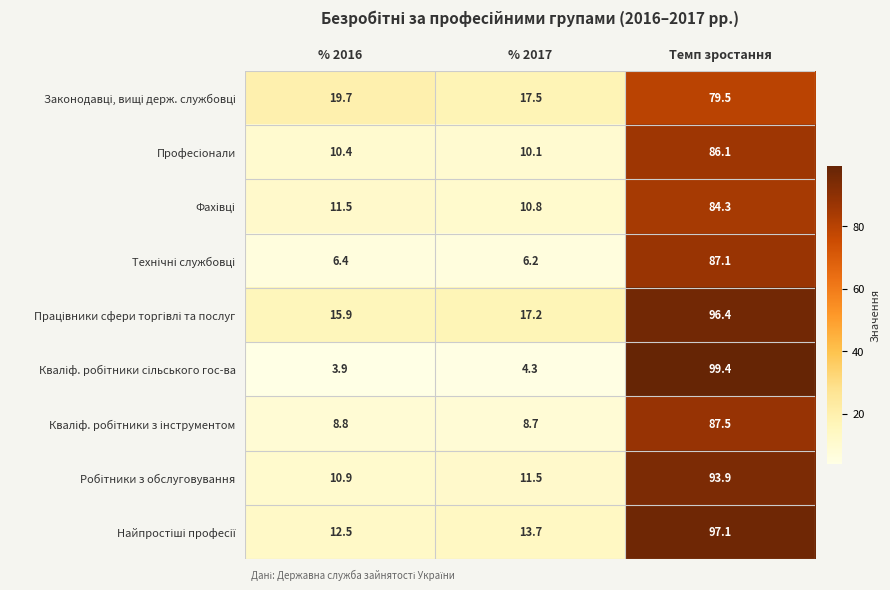

At which category is the sum across all series the highest?

Темп зростання